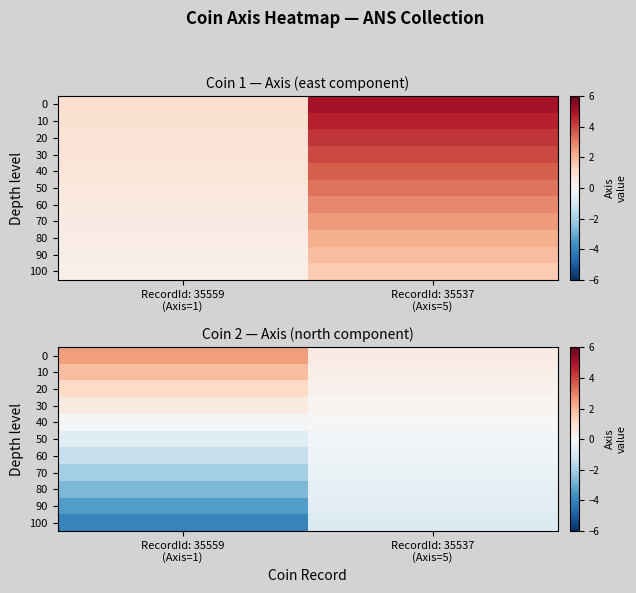

Rank the categories by 100 value from lowest to highest.

RecordId: 35559 (Axis=1), RecordId: 35537 (Axis=5)